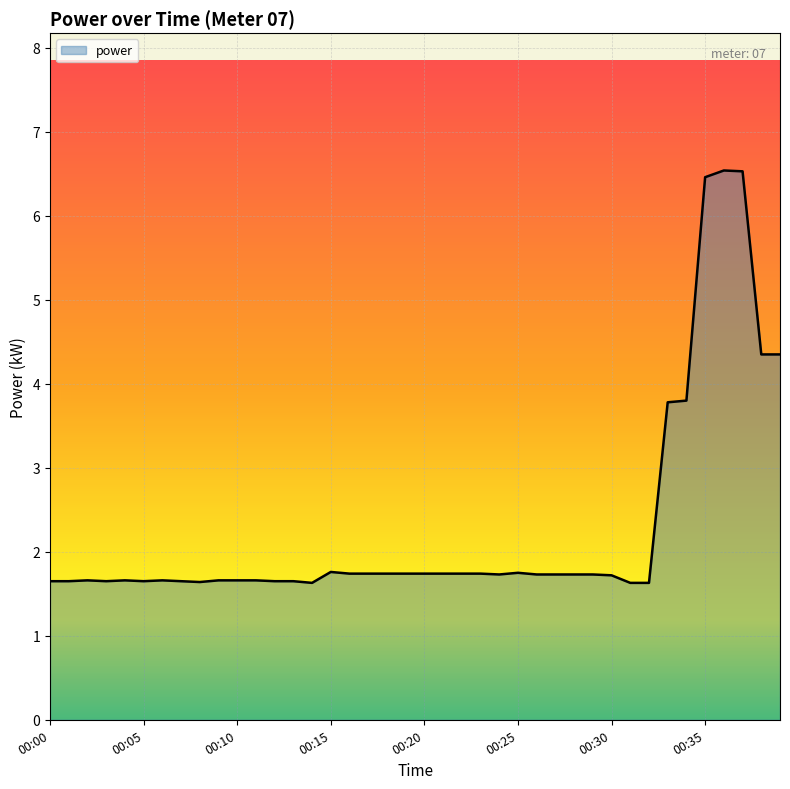

Does the chart display data point markers on the line(s)?

No